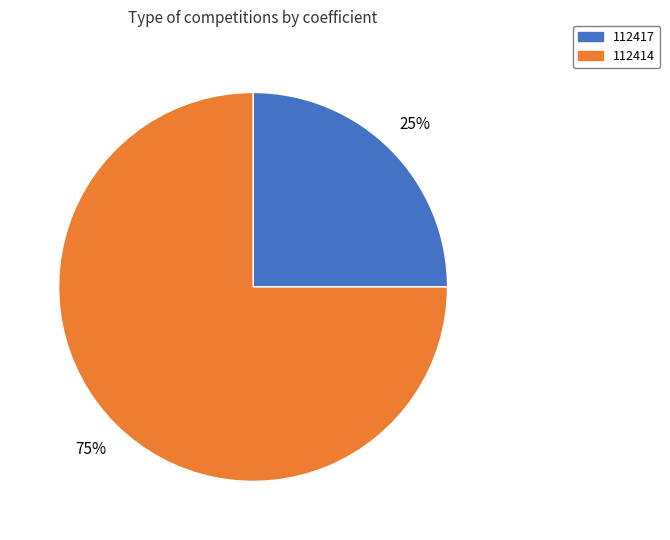

Approximately how many times larger is the value at 112417 compared to 112414?

0.3